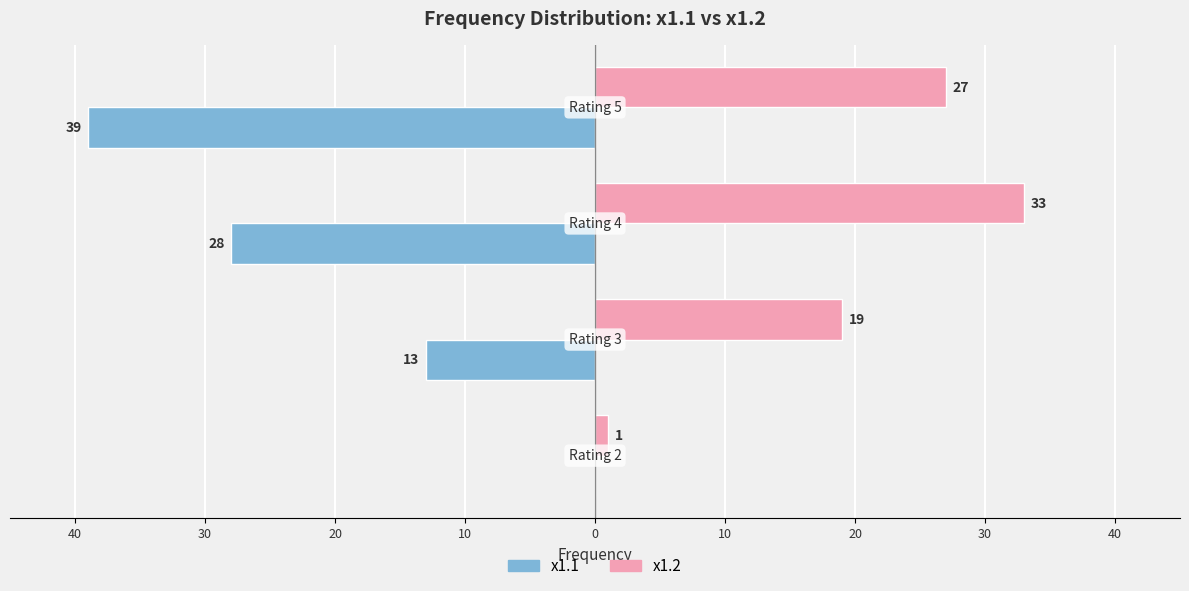

What are all the series names shown in the legend?

x1.1, x1.2